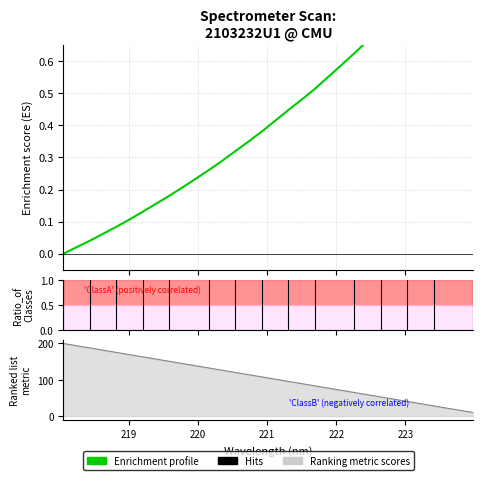

The value at 31 is 0.6. True or false?

False